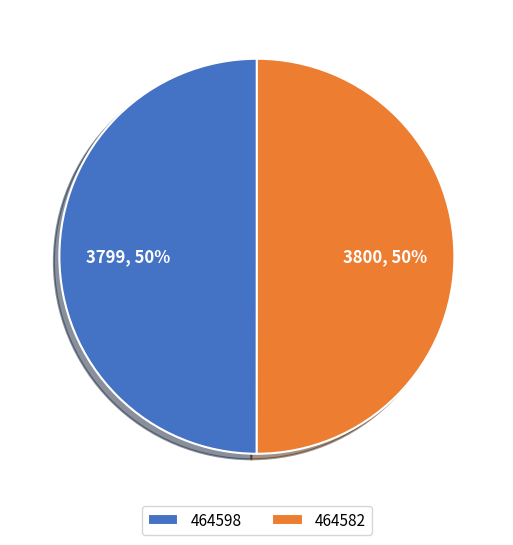

To the nearest percent, what percentage of the pie is 464598?

50%